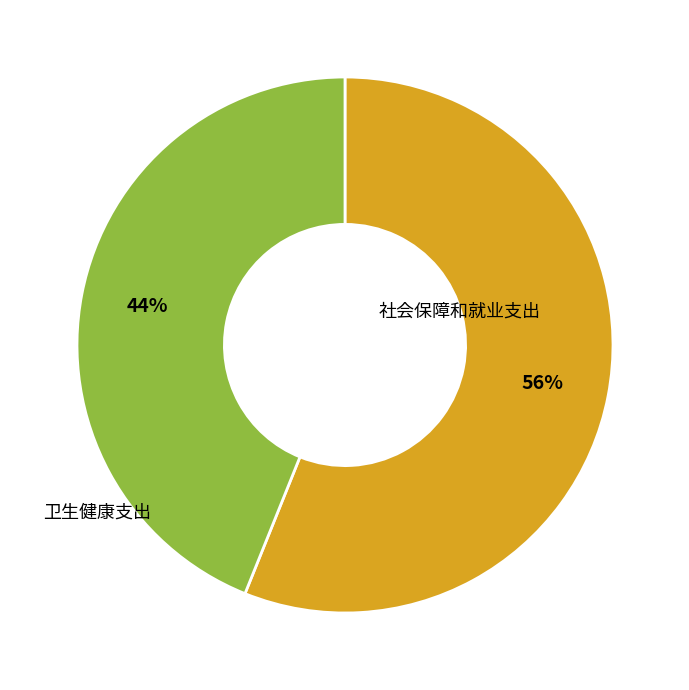

What percentage is the 社会保障和就业支出 slice, to the nearest percent?

56%